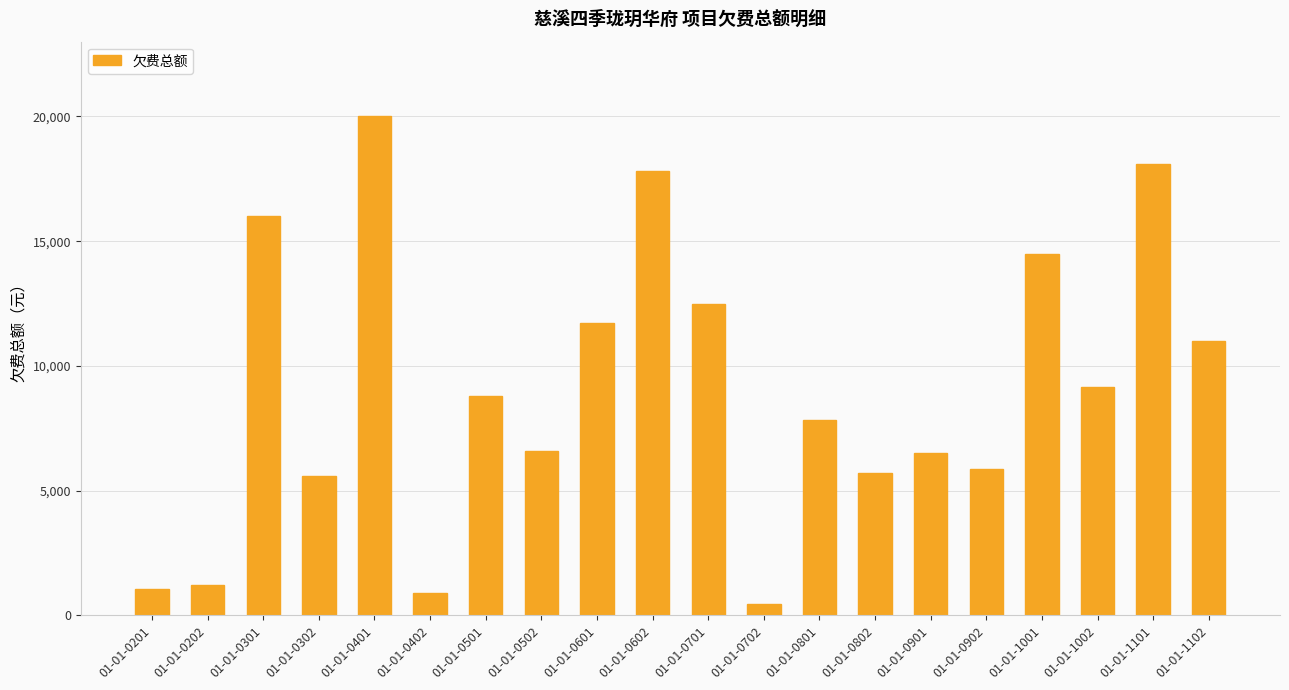

What is the maximum value shown in the chart?

20000.0